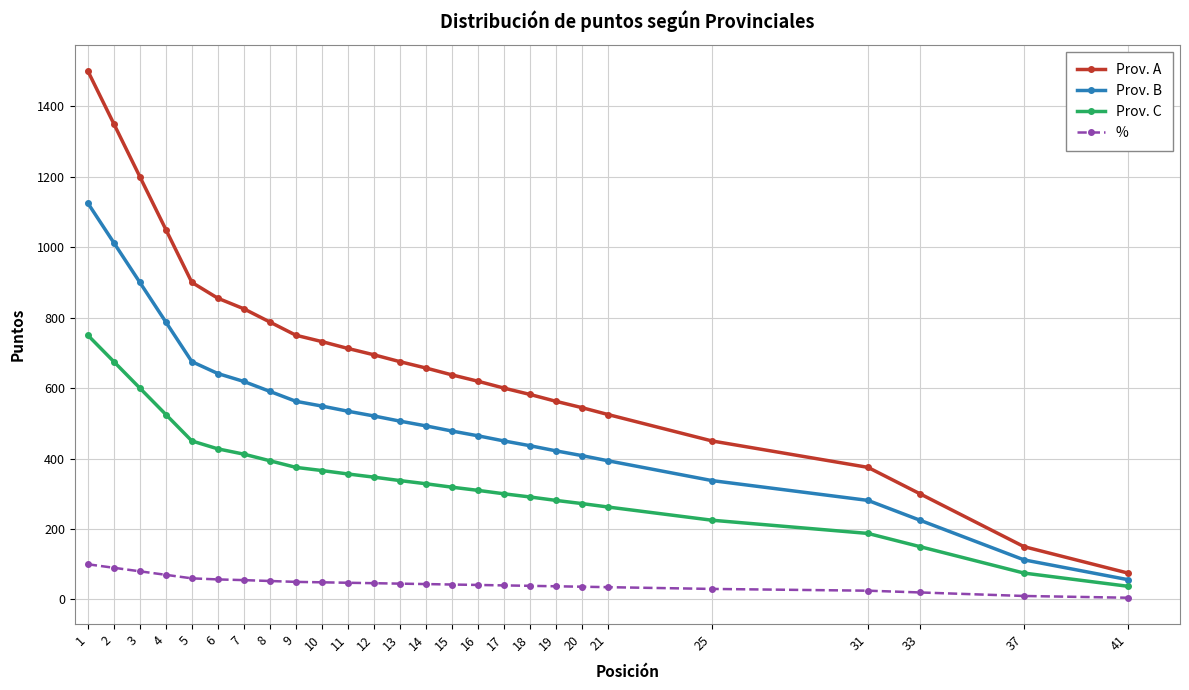

True or false: Prov. C and Prov. A cross at least once.

False